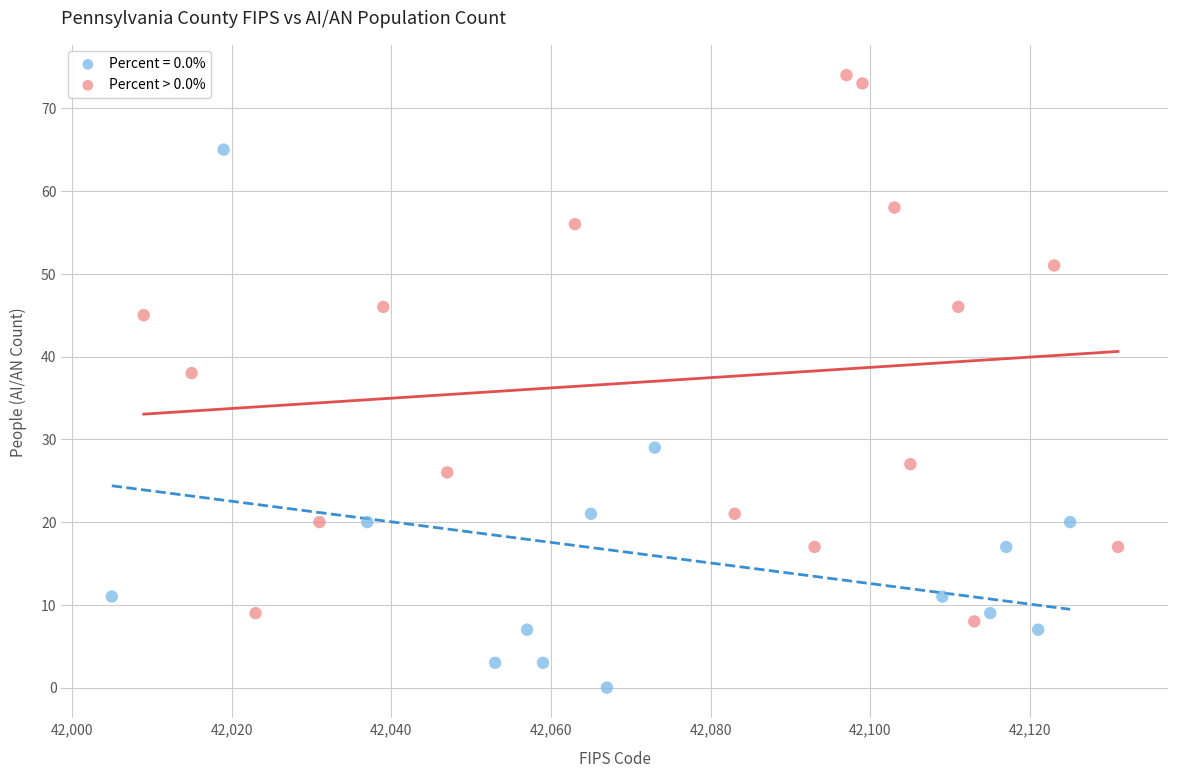

Which series reaches the minimum Y coordinate?

Percent = 0.0%